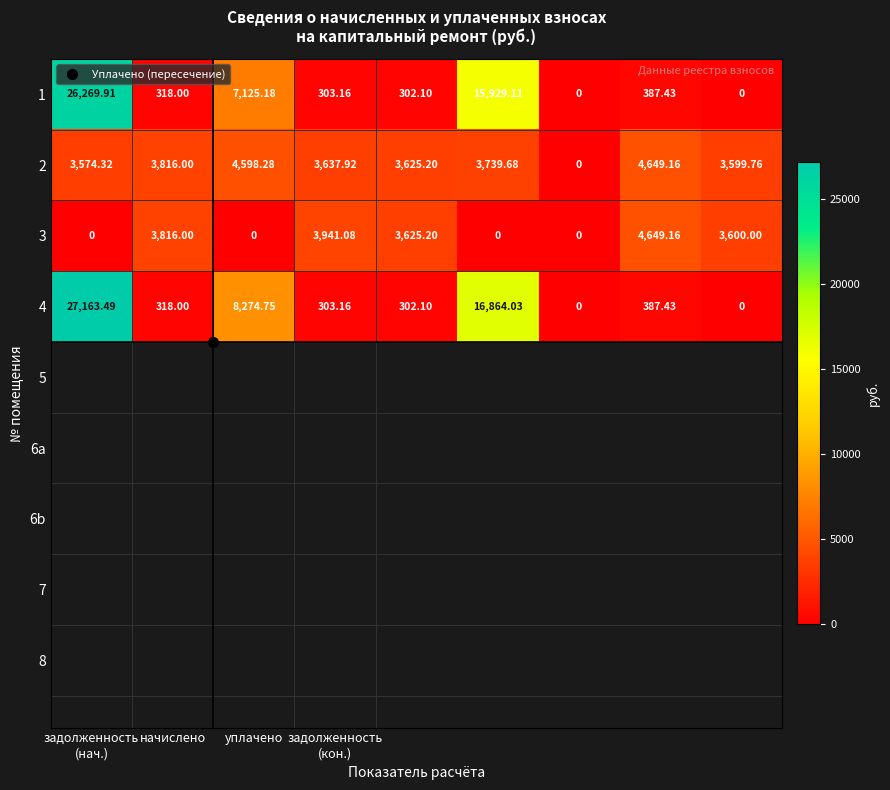

How many categories are shown in the chart?

9